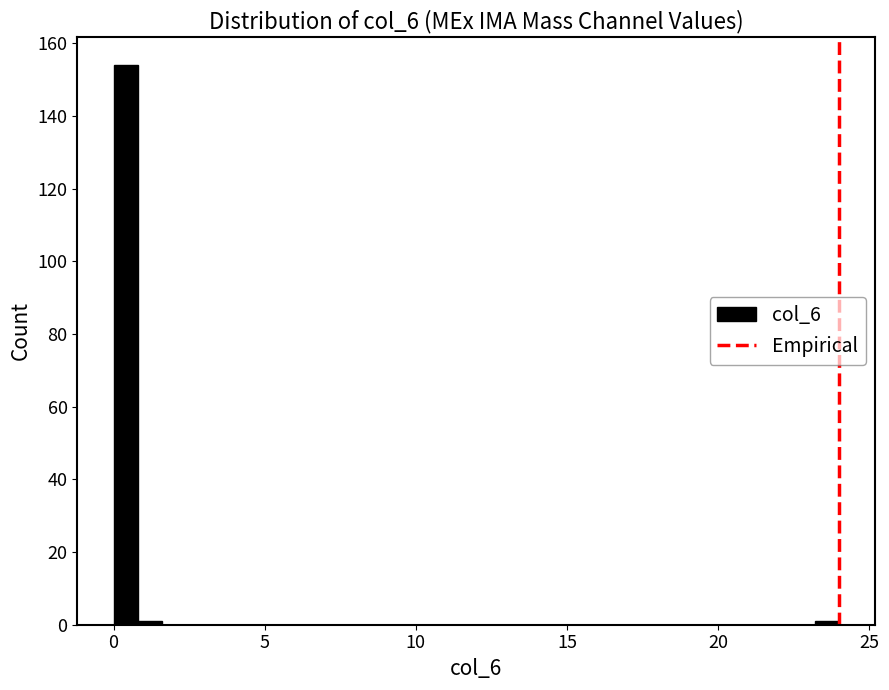

Read against the x-axis, roughly where is the centre of the tallest bar?

0.5